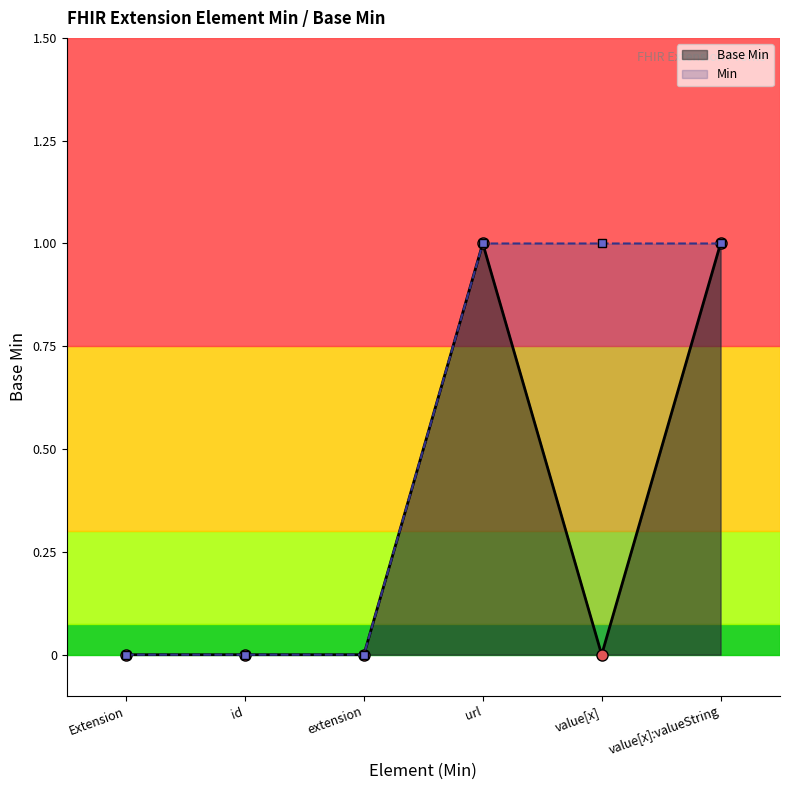

How many distinct data groups are displayed?

2